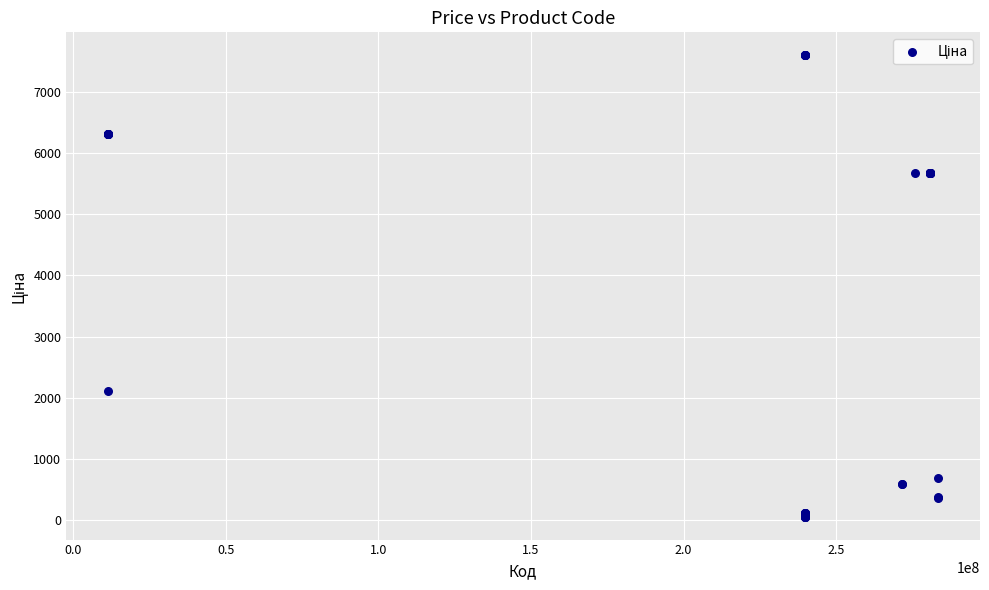

What Y value in the scatter plot is closest to 3826?

2108.4